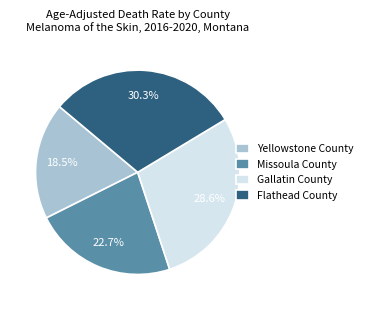

To the nearest percent, what percentage of the pie is Missoula County?

23%